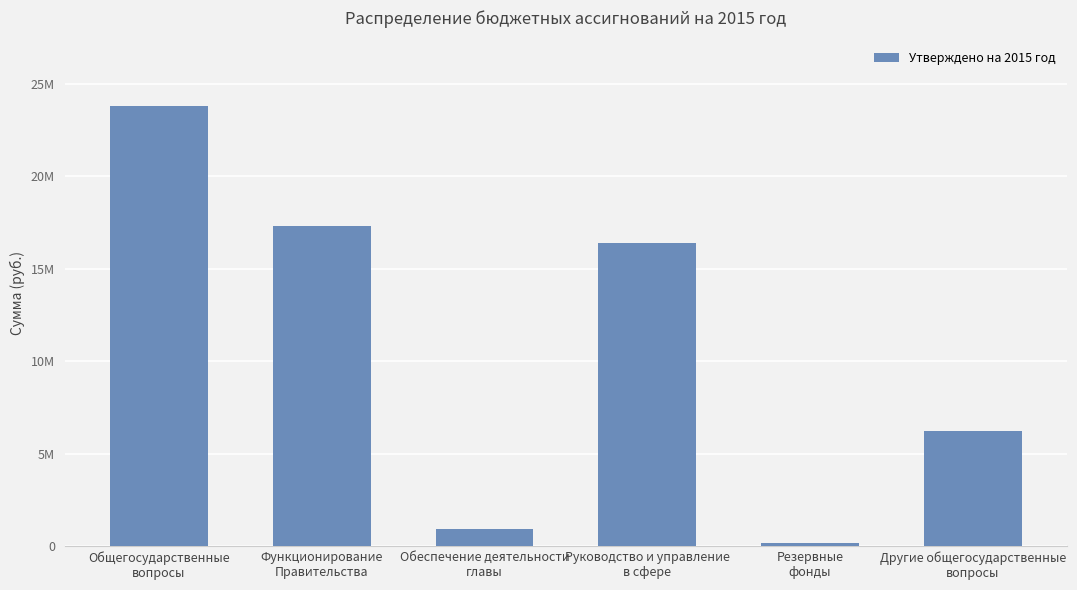

What is the average value?

10813673